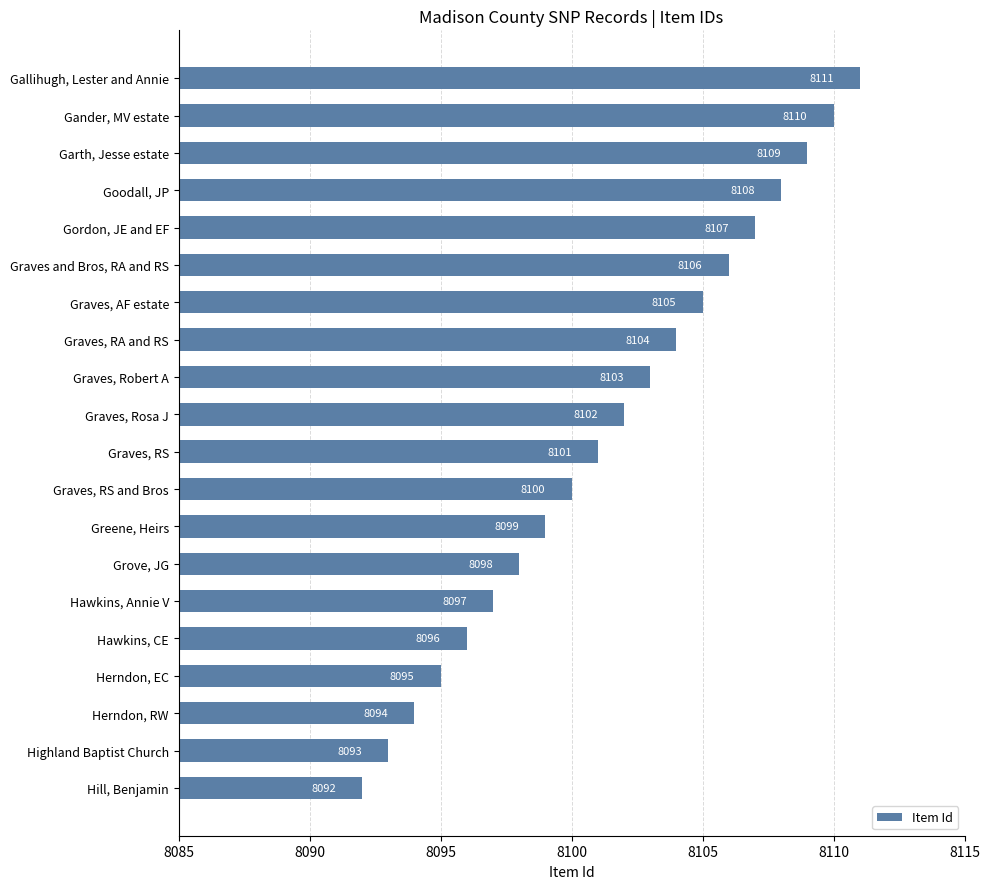

Rank the categories by value from highest to lowest.

Gallihugh, Lester and Annie, Gander, MV estate, Garth, Jesse estate, Goodall, JP, Gordon, JE and EF, Graves and Bros, RA and RS, Graves, AF estate, Graves, RA and RS, Graves, Robert A, Graves, Rosa J, Graves, RS, Graves, RS and Bros, Greene, Heirs, Grove, JG, Hawkins, Annie V, Hawkins, CE, Herndon, EC, Herndon, RW, Highland Baptist Church, Hill, Benjamin